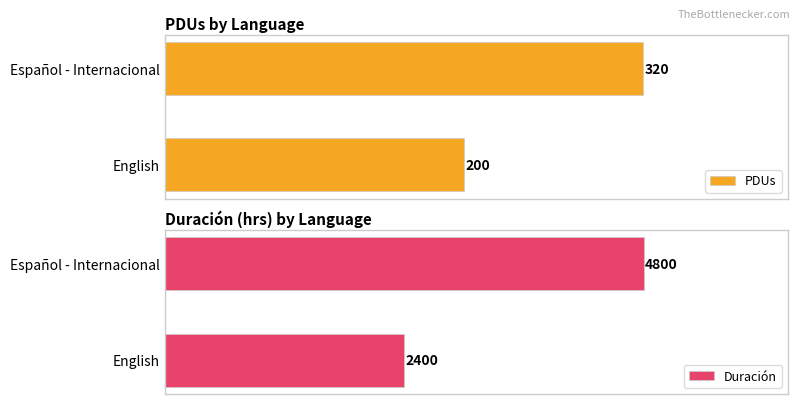

List the series in order of their overall mean, lowest first.

PDUs, Duración